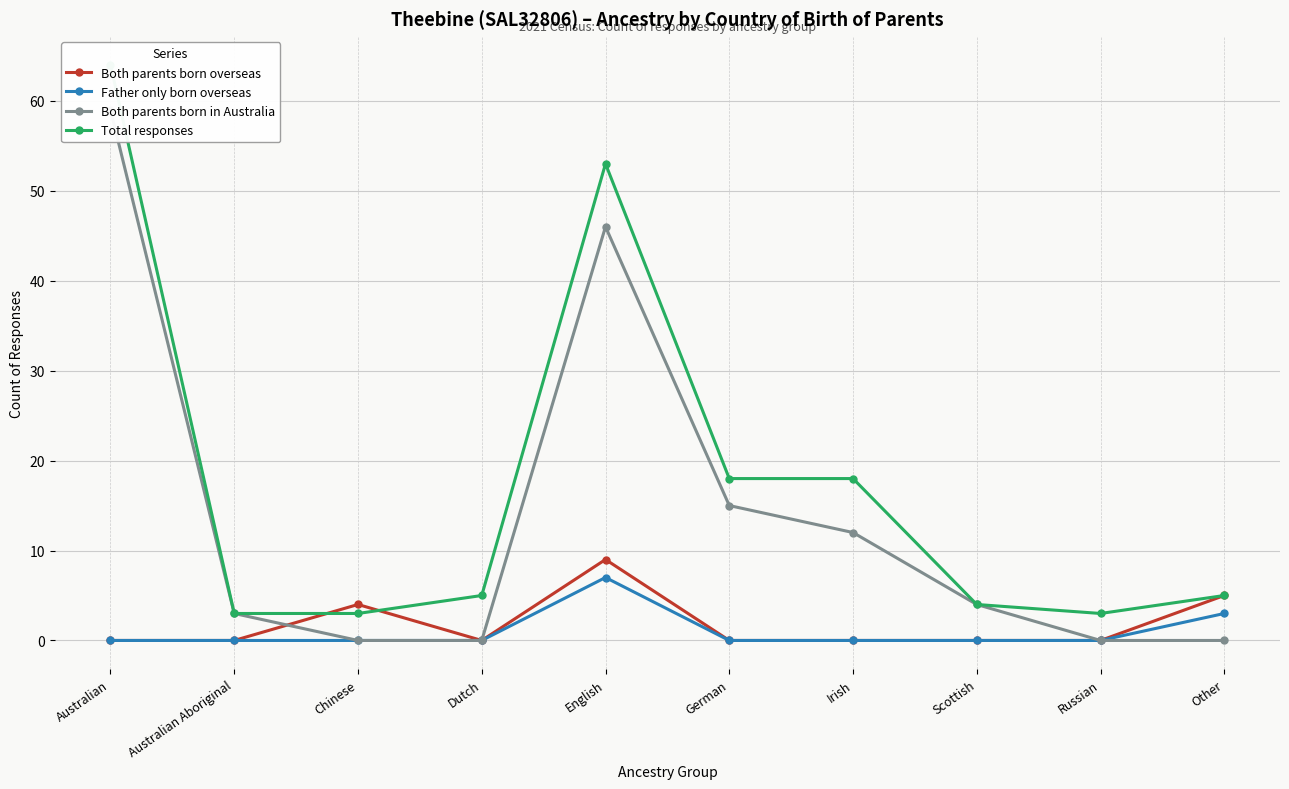

How many lines are shown in the chart?

4